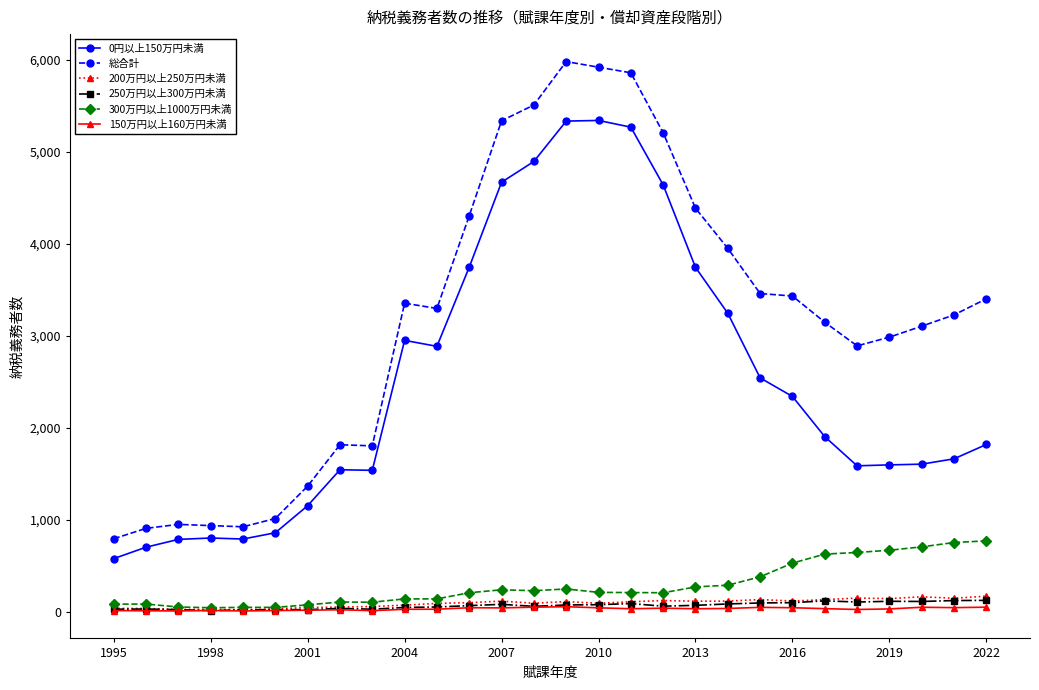

True or false: 0円以上150万円未満 and 250万円以上300万円未満 cross at least once.

False